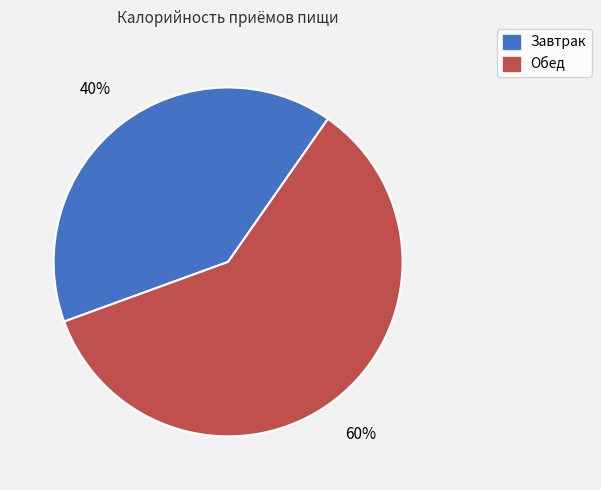

Do Обед and Завтрак together represent more than half of the pie?

Yes